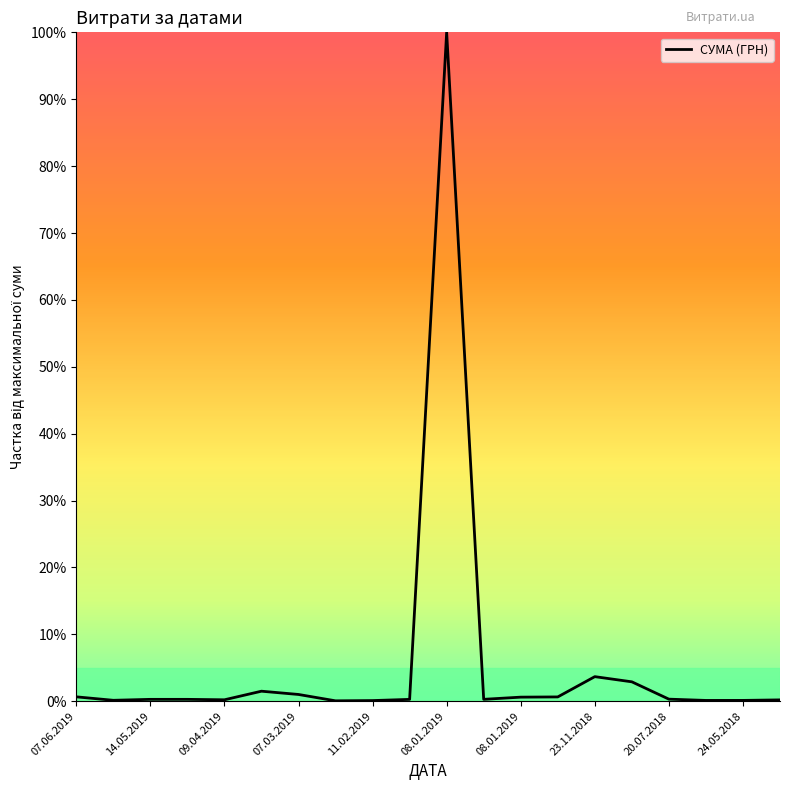

What is the difference between the maximum and minimum values?

99.9